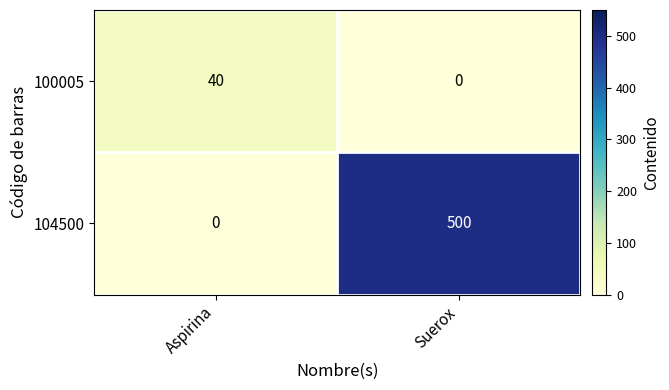

How many positive values does the 100005 series have?

1